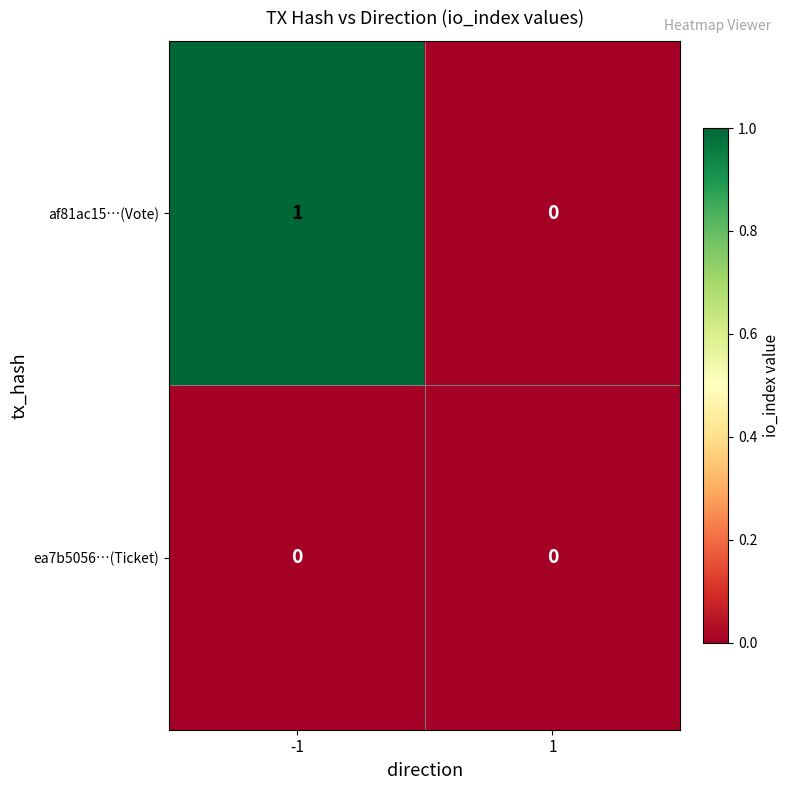

Which label corresponds to the largest value in the chart?

-1